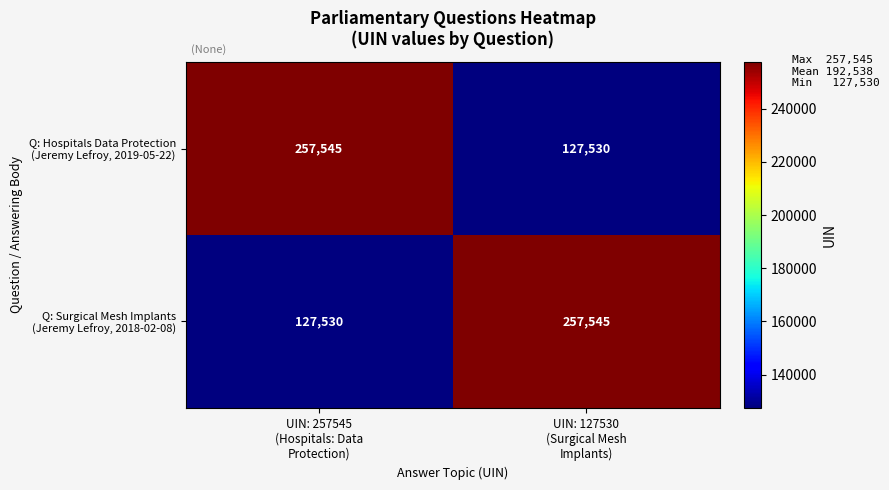

What is the minimum value shown in the chart?

127530